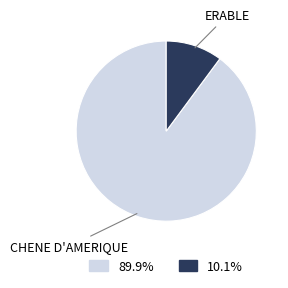

Is there any slice that represents more than half of the pie?

Yes